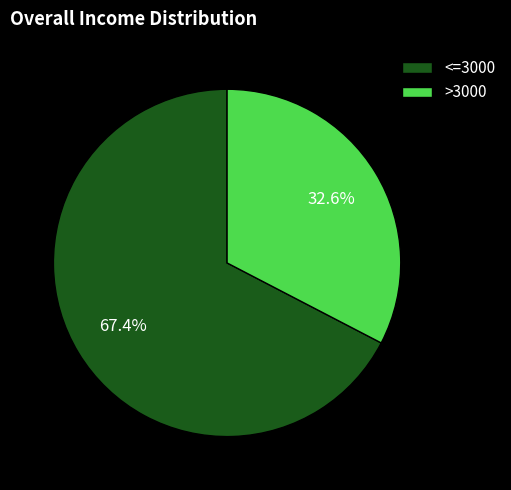

Between <=3000 and >3000, which is larger?

<=3000